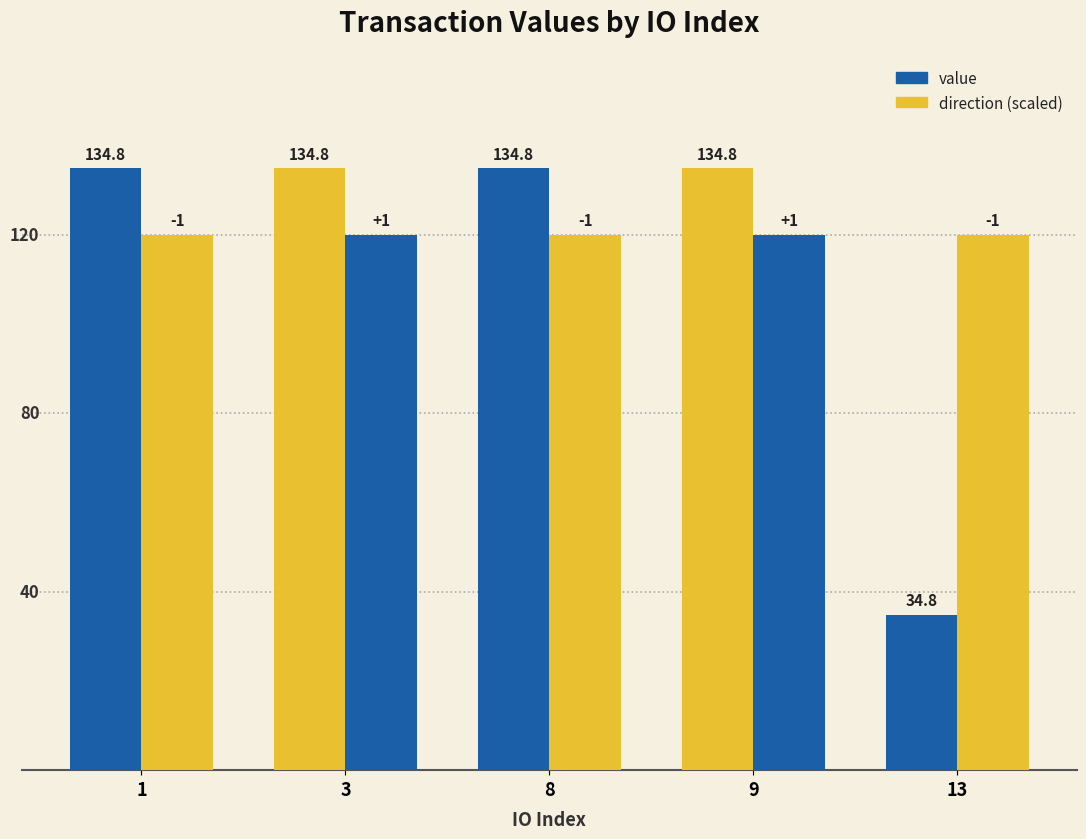

Rank the series by their average value, from highest to lowest.

direction (scaled), value